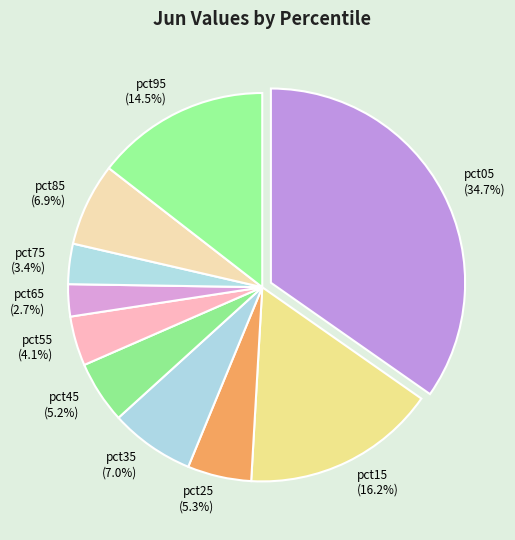

How much of the chart is everything except pct55?

95.9%